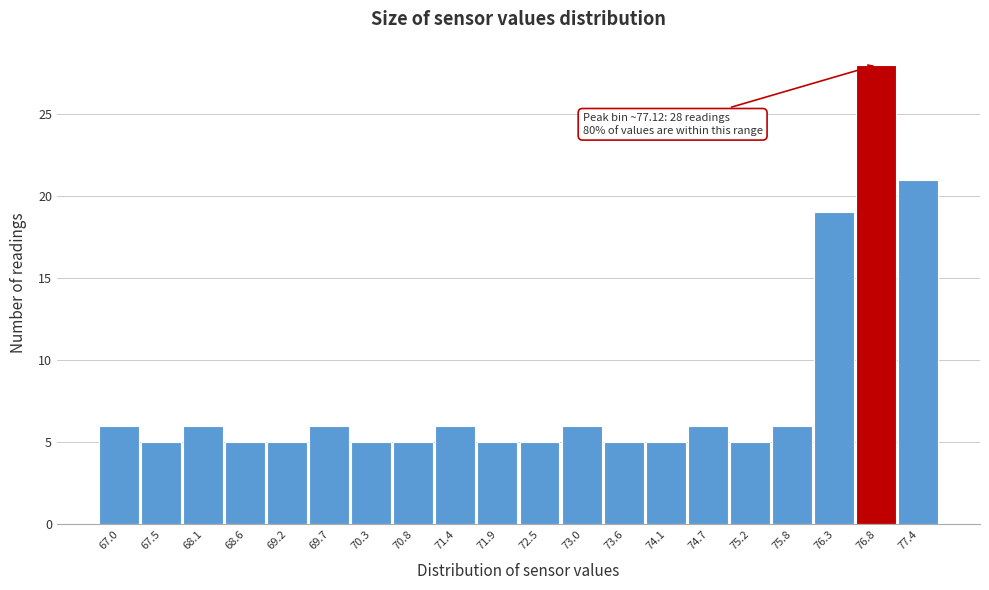

Reading left to right, extract all data points from this chart.

67.0=6	67.5=5	68.1=6	68.6=5	69.2=5	69.7=6	70.3=5	70.8=5	71.4=6	71.9=5	72.5=5	73.0=6	73.6=5	74.1=5	74.7=6	75.2=5	75.8=6	76.3=19	76.8=28	77.4=21